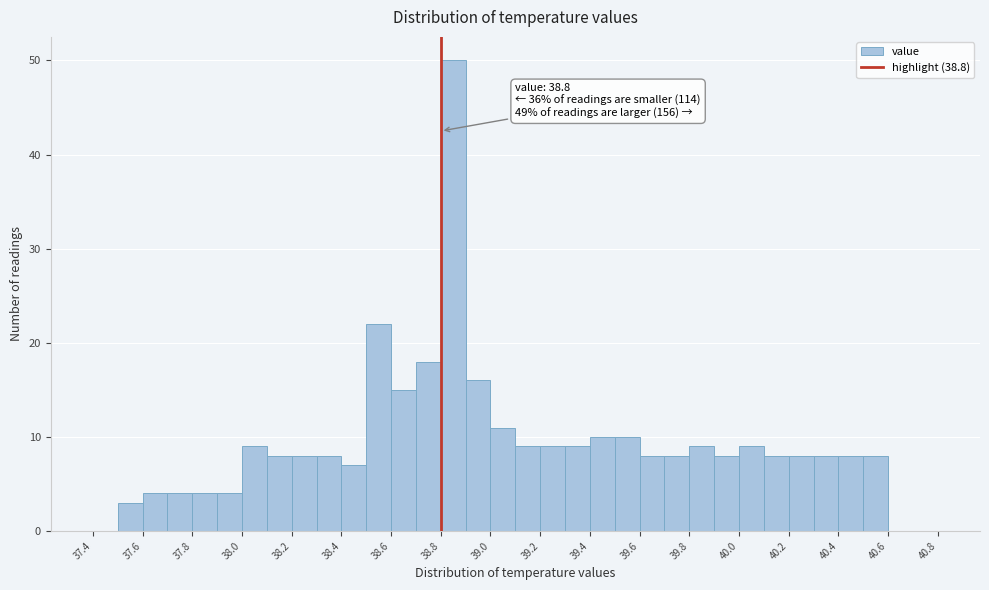

Which range on the x-axis has the tallest bar?

38.8 to 38.9